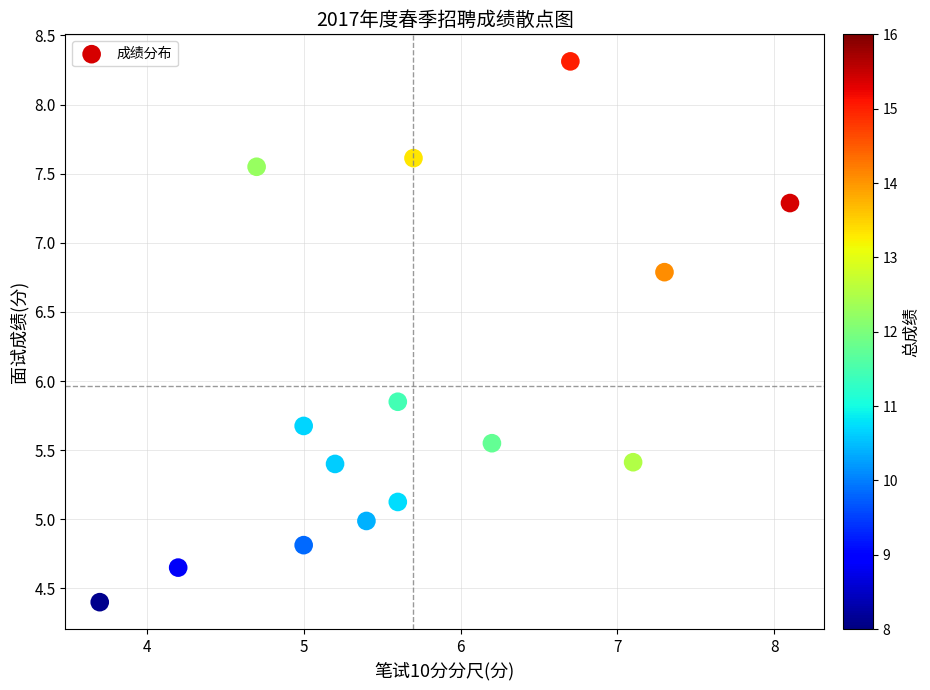

What is the range of Y values (max minus min)?

3.9